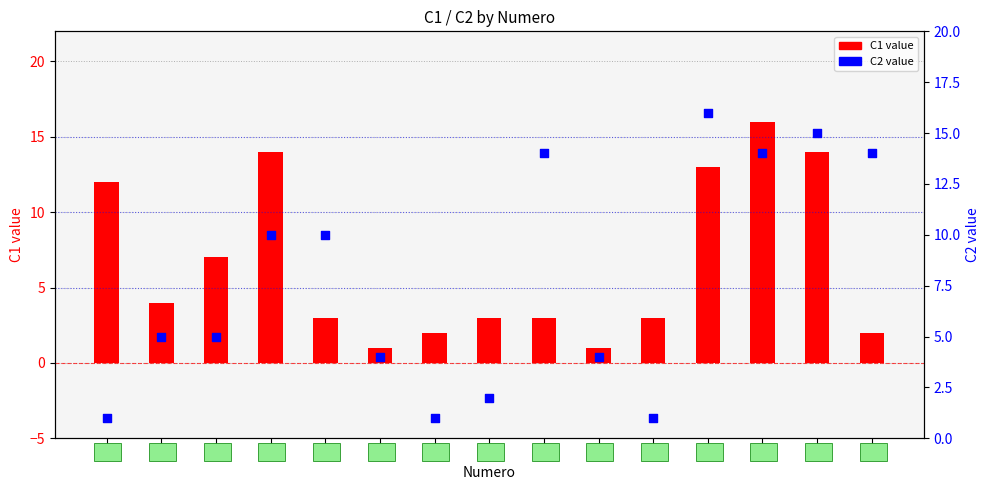

What are all the series names shown in the legend?

C1 value, C2 value